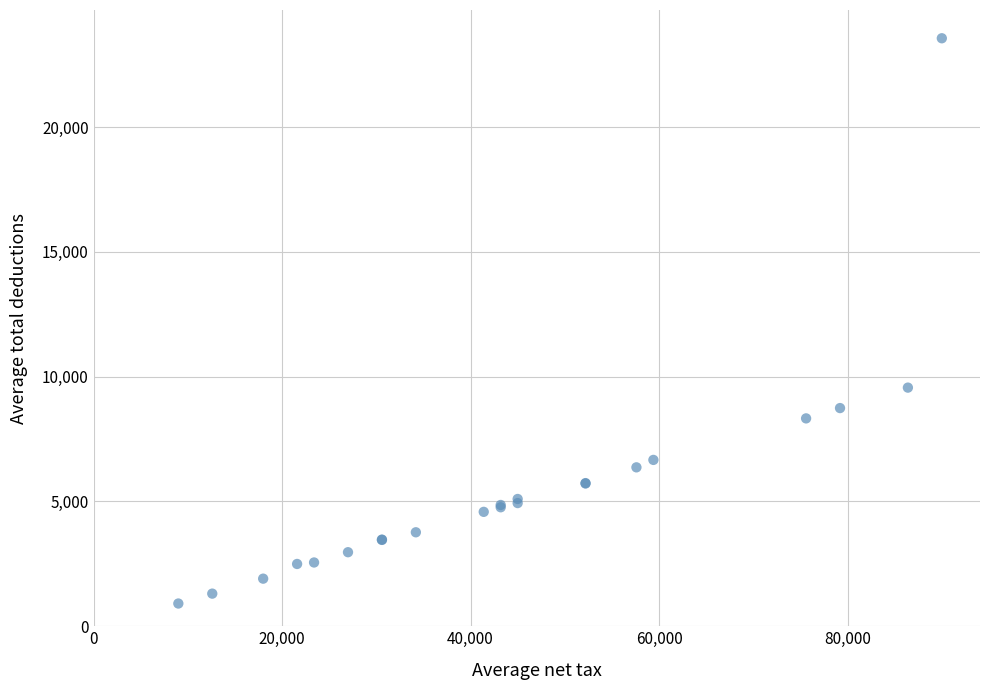

What Y value in the scatter plot is closest to 12232?

9559.3